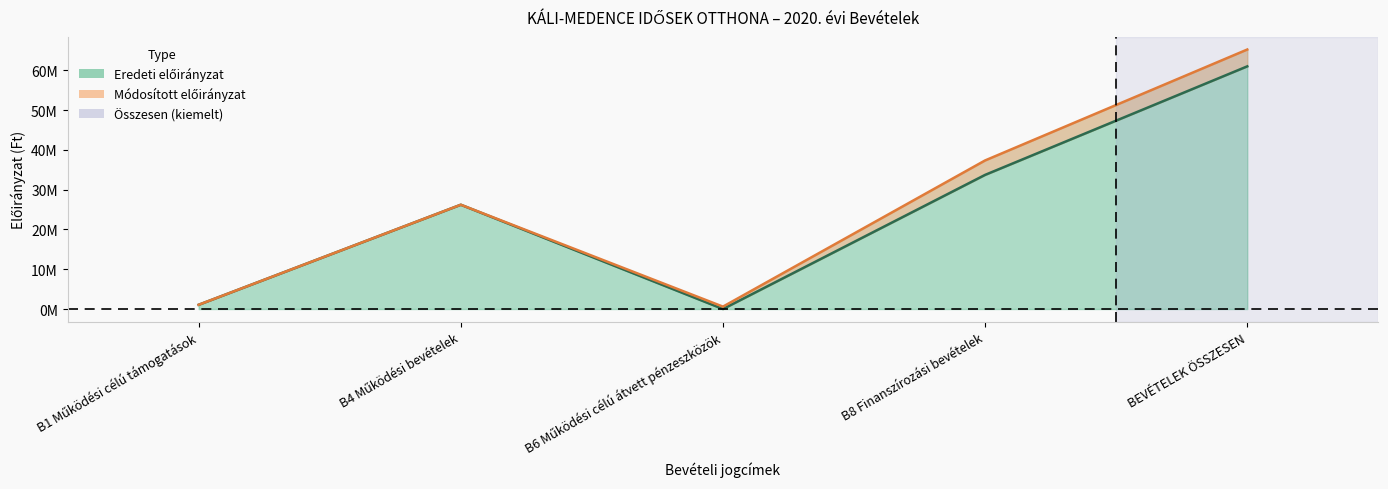

Where is Módosított előirányzat nearest to the value 32907733?

B8 Finanszírozási bevételek